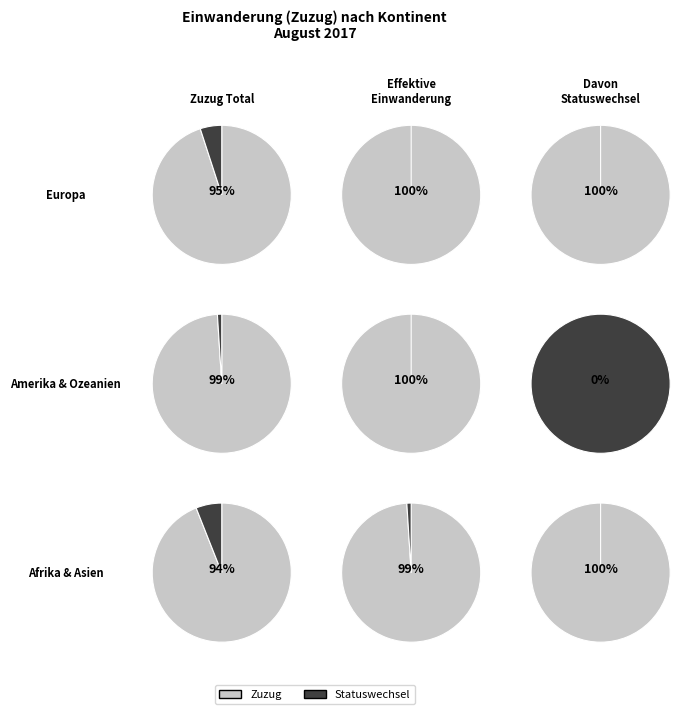

Between Afrika and Amerika, which is larger?

Amerika